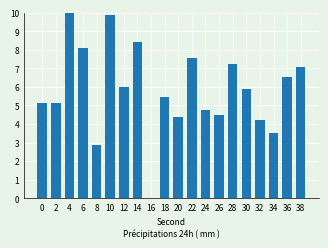

What is the difference between the values at 26 and 18?

0.9